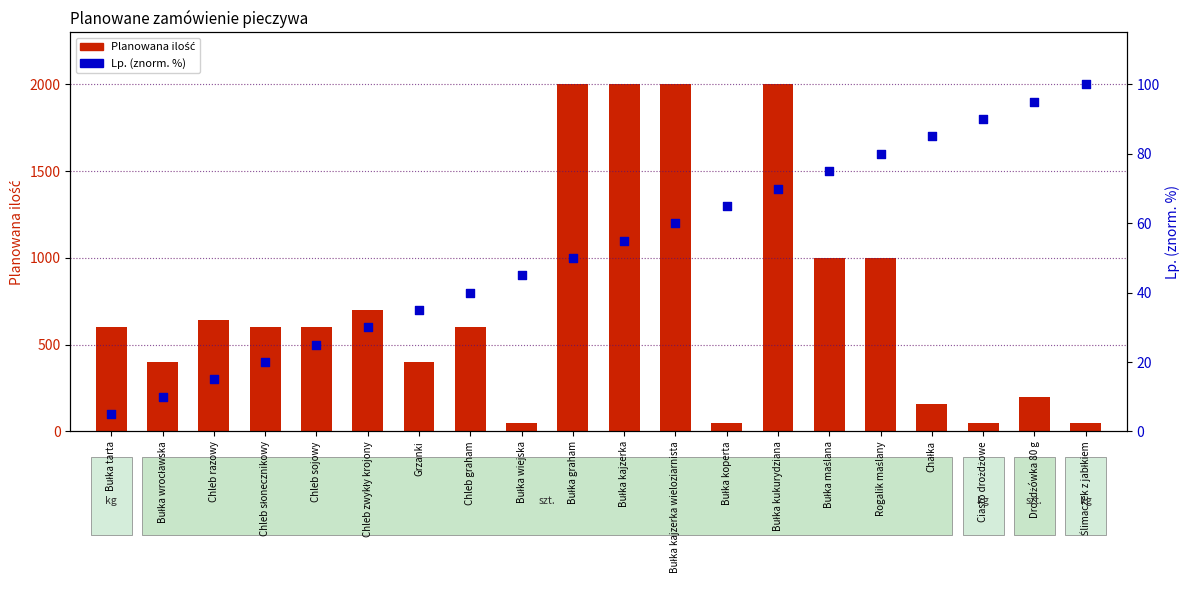

What are all the series names shown in the legend?

Planowana ilość, Lp. (znorm. %)